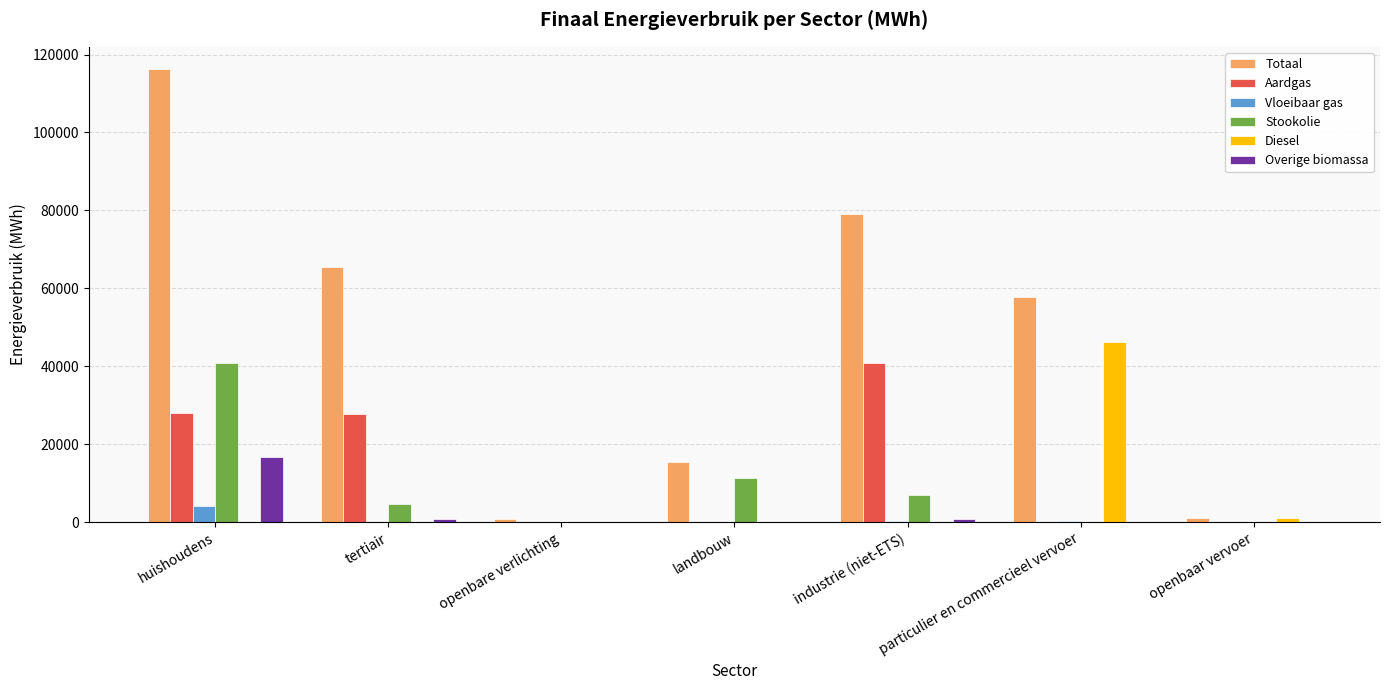

Is it true that Stookolie equals 19003.9 at landbouw?

False